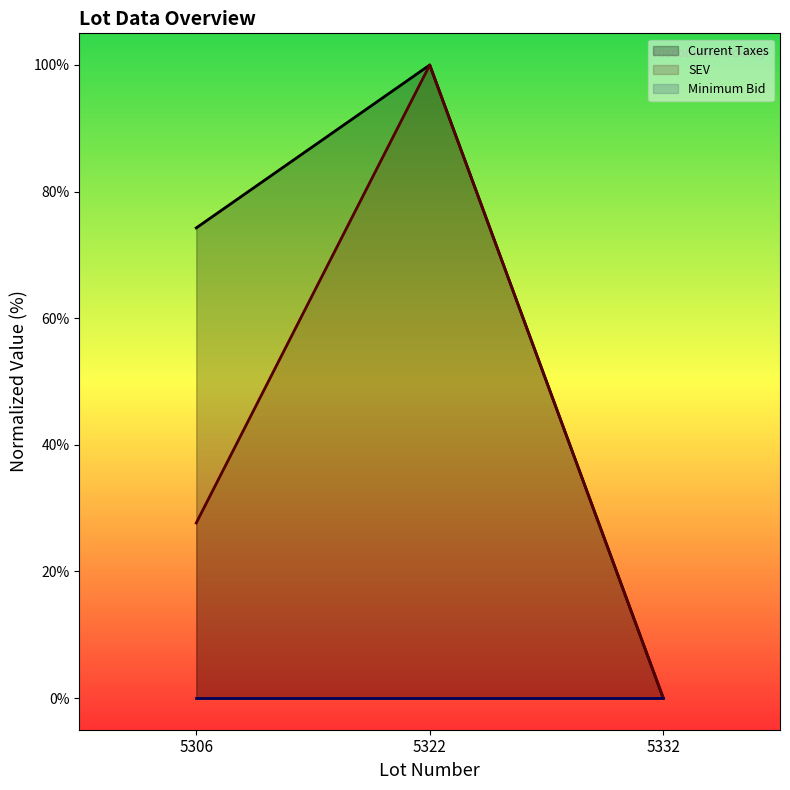

What is the value of the SEV point at the 2nd from the left?

100.0